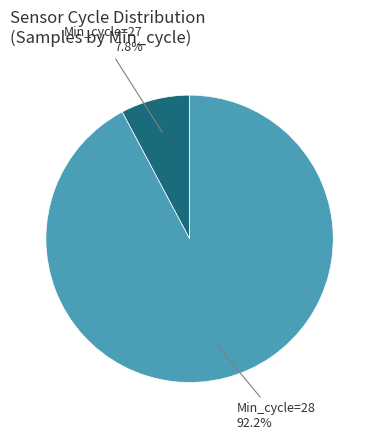

Rank the categories by value from lowest to highest.

Min_cycle=27, Min_cycle=28